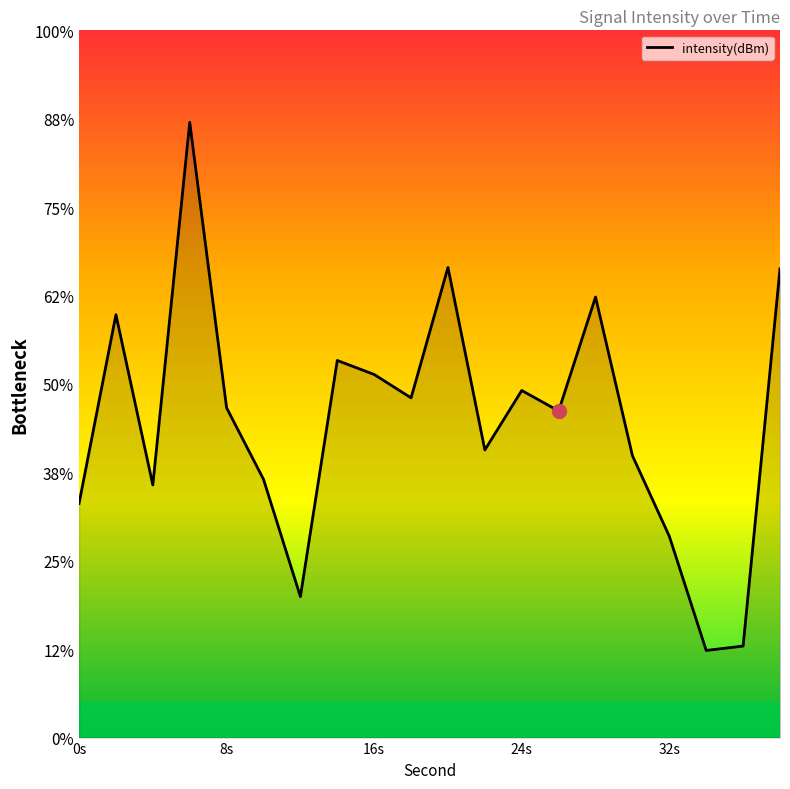

How many values exceed -129?

7